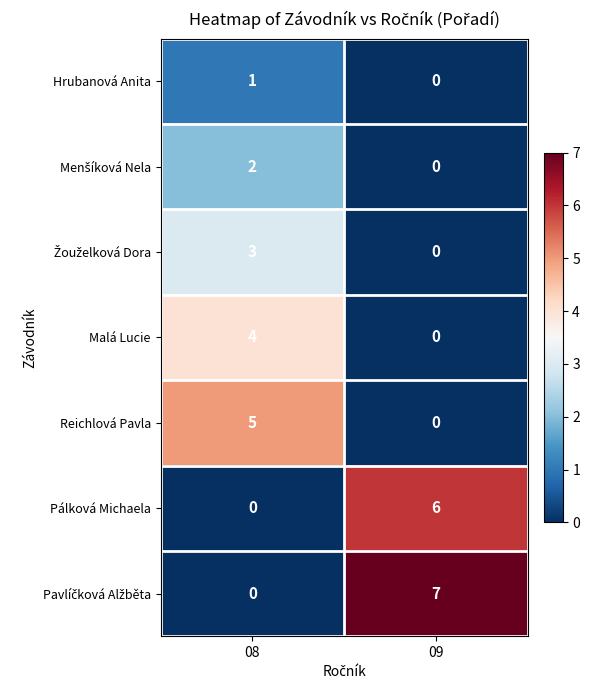

What is the difference between the Pálková Michaela values at 09 and 08?

6